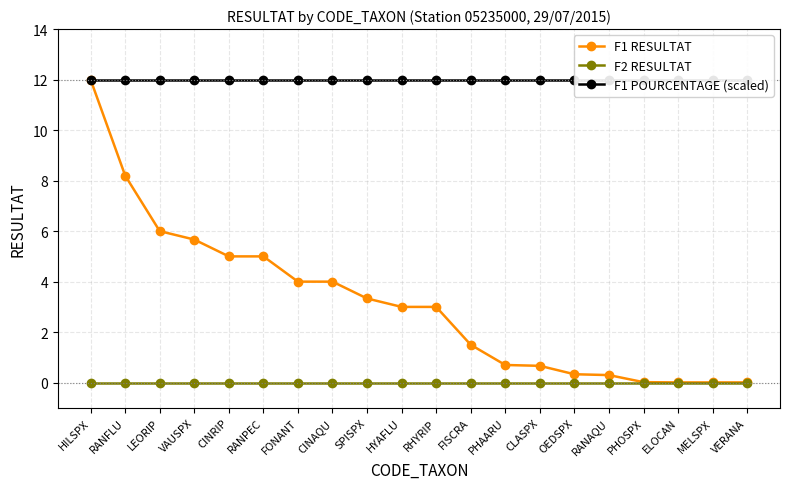

True or false: F1 RESULTAT and F1 POURCENTAGE (scaled) cross at least once.

False